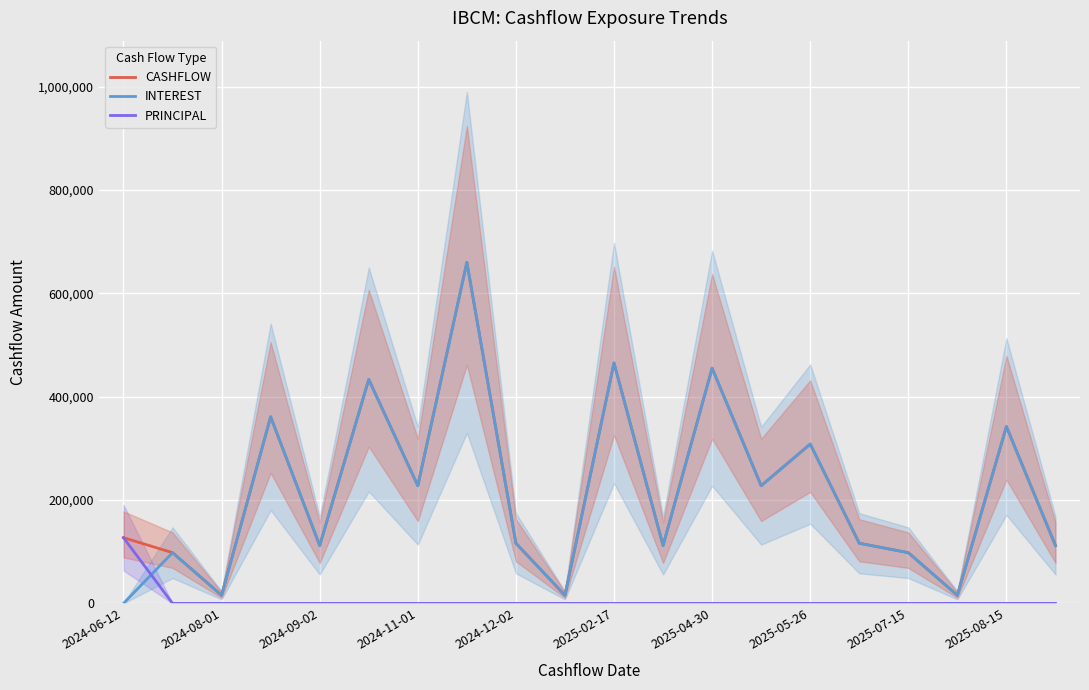

How many lines are shown in the chart?

3